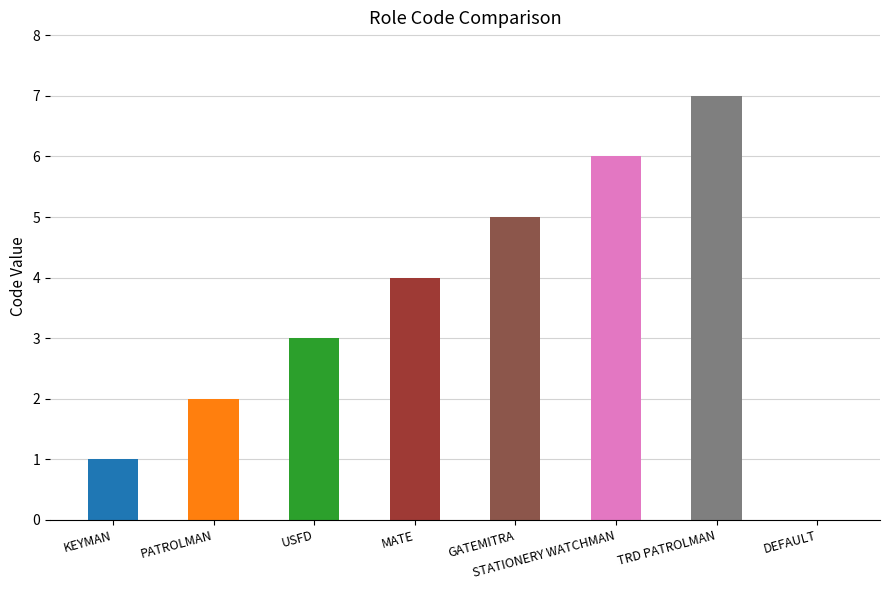

Reading left to right, list all the values displayed in this chart.

1	2	3	4	5	6	7	0